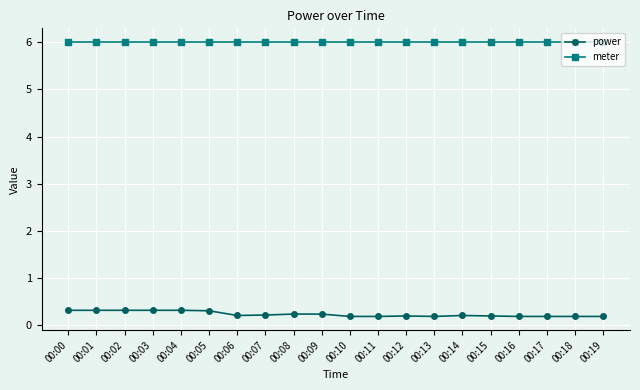

True or false: power and meter intersect in this chart.

False